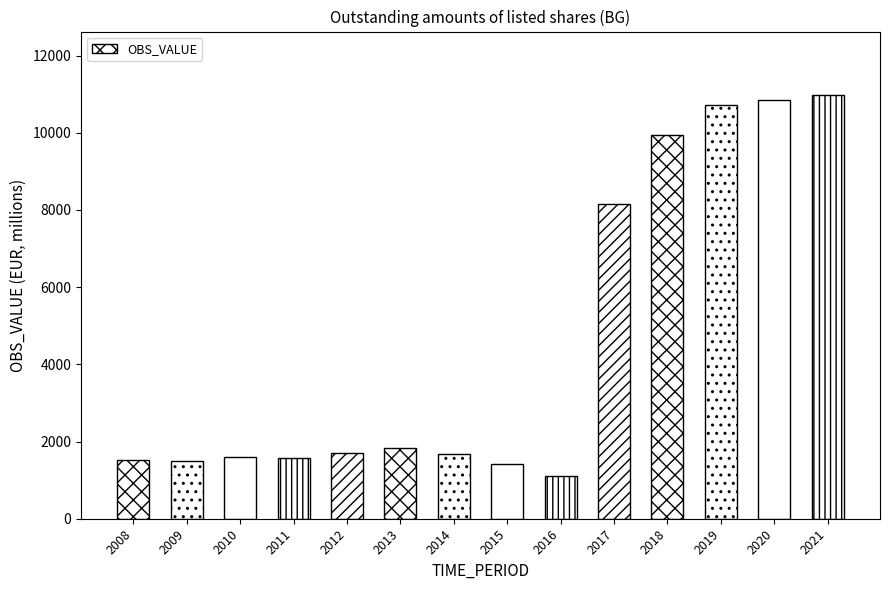

What is the minimum value shown in the chart?

1096.1